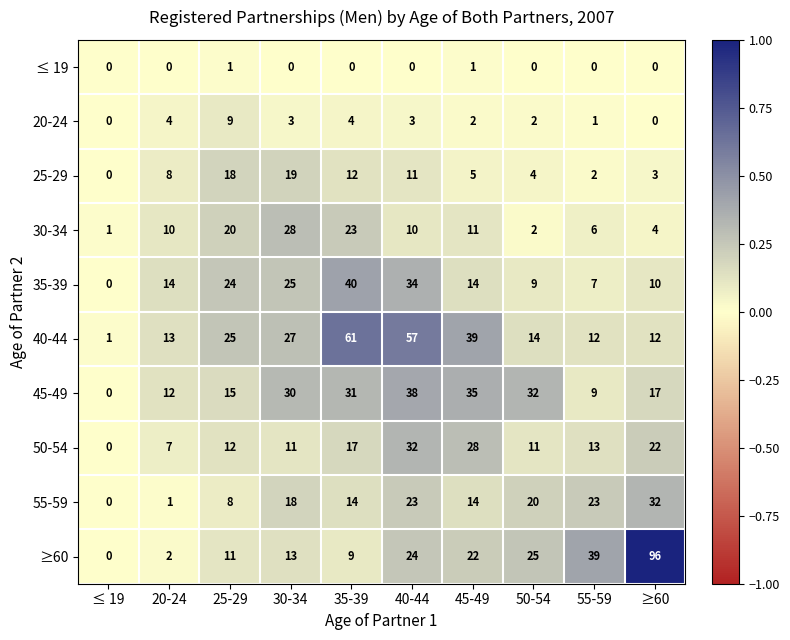

Which category has the highest value in the 35-39 series?

35-39